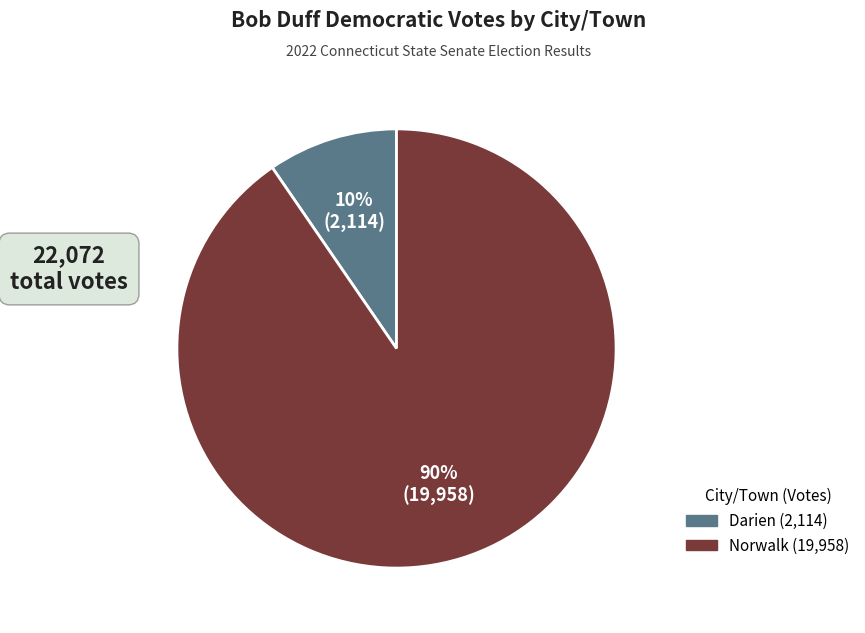

Between Norwalk and Darien, which is larger?

Norwalk